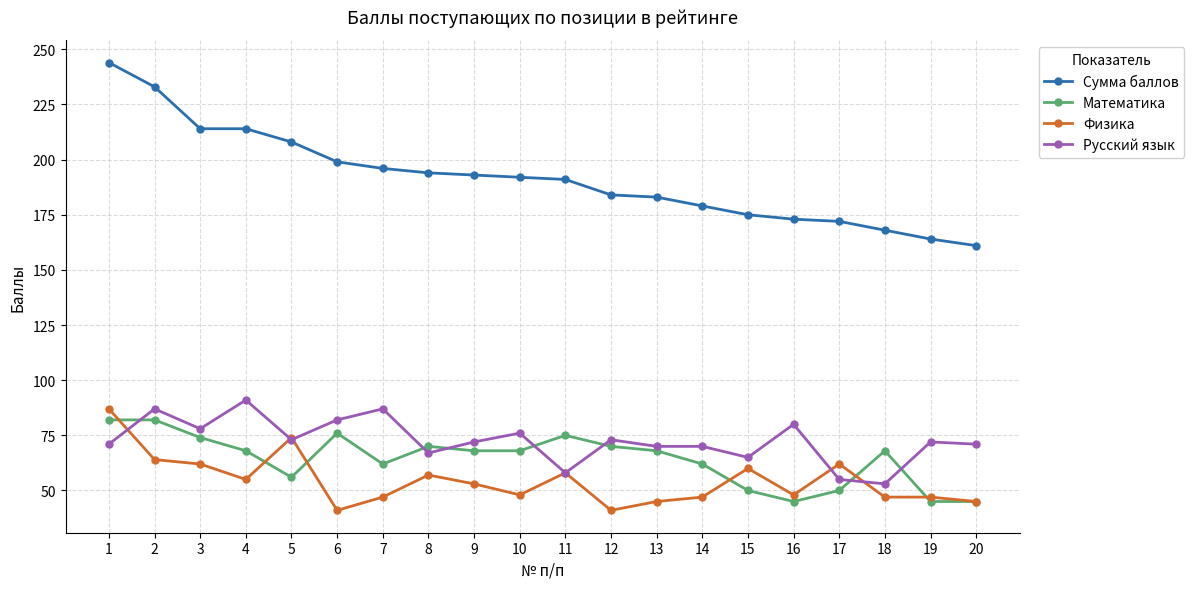

The Сумма баллов series shows 293 at 10. True or false?

False